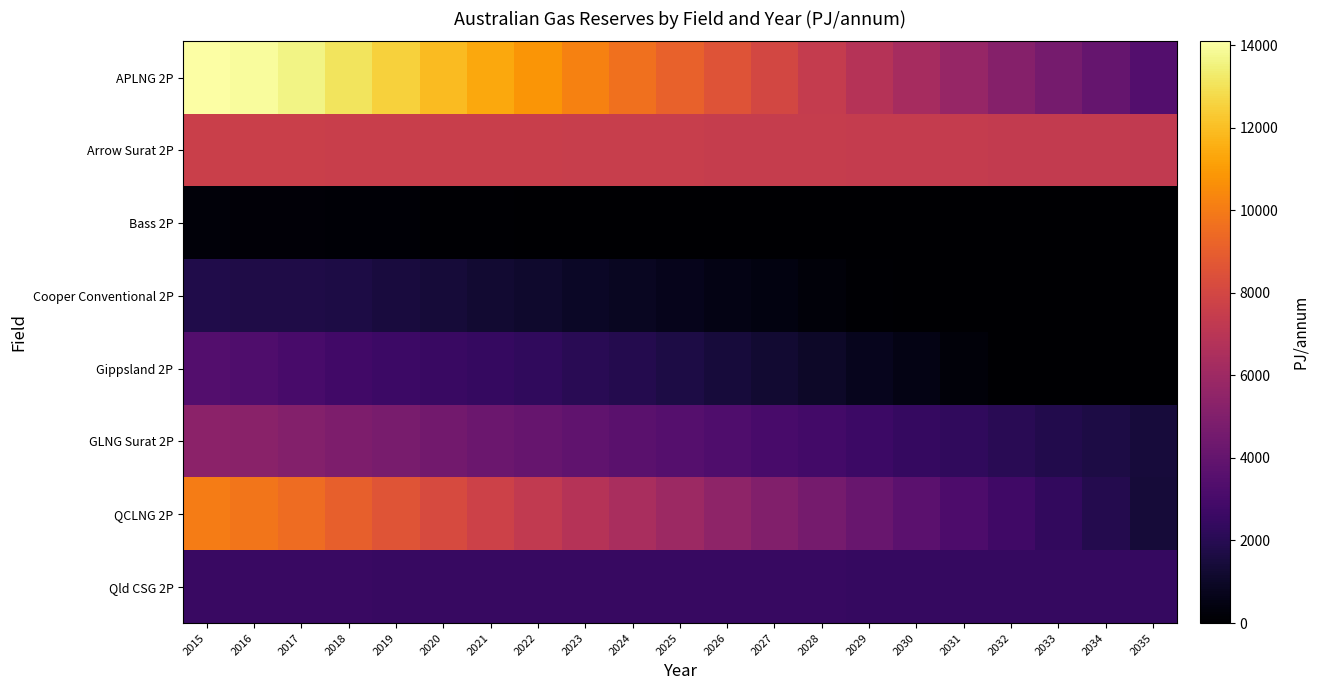

Which has a higher value, 2033 or 2019?

2019